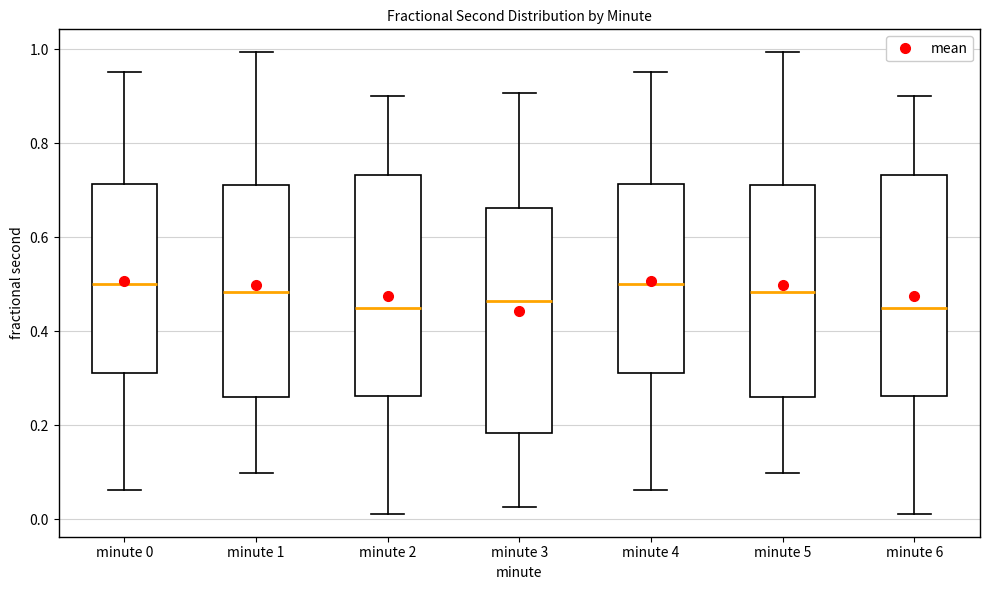

Where does the median line of the box for minute 2 sit on the y-axis? The values are not printed on the chart, so give them approximately, as read against the axis.

0.44